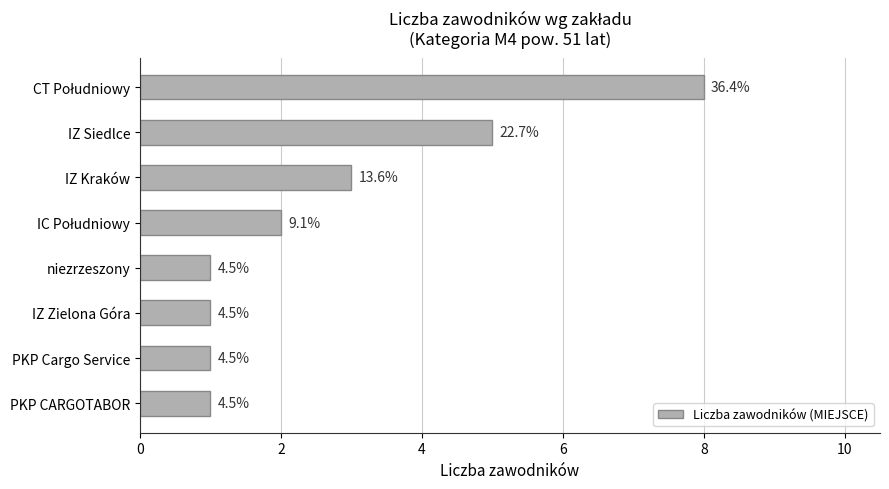

Are the bars horizontal?

Yes